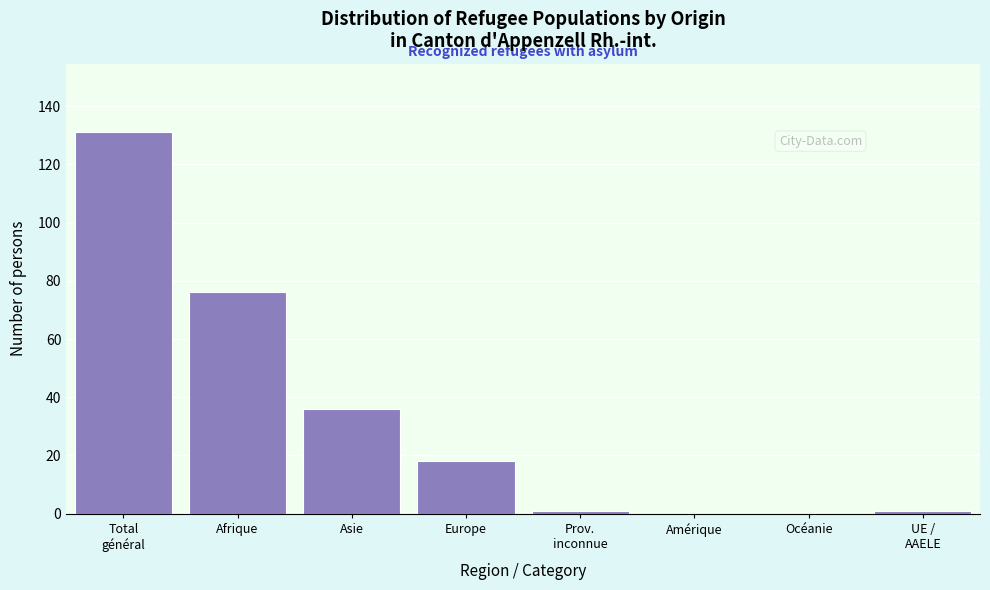

What is the change in value from Asie to Océanie?

-36